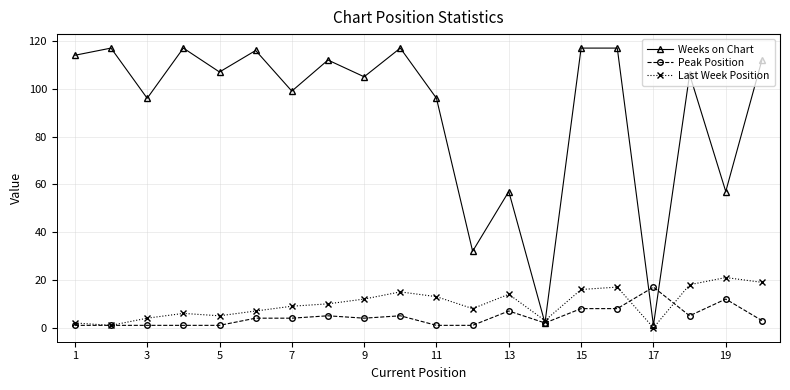

True or false: Weeks on Chart has more than 0 points higher than both neighbors.

True